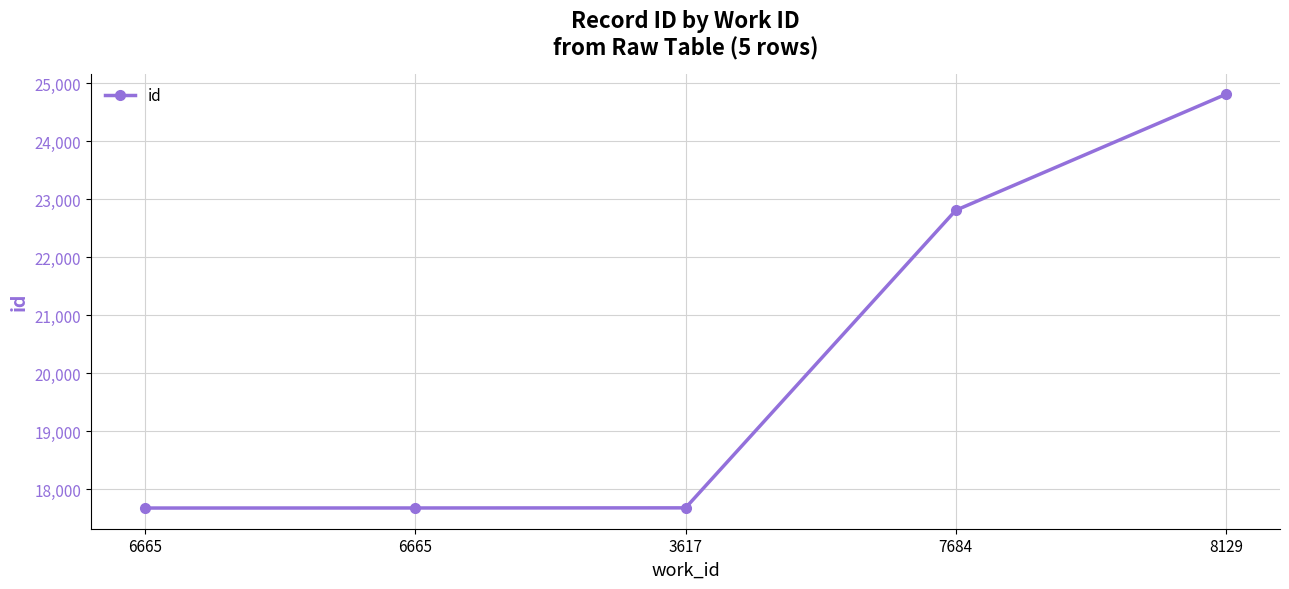

How many values are below 17674?

2